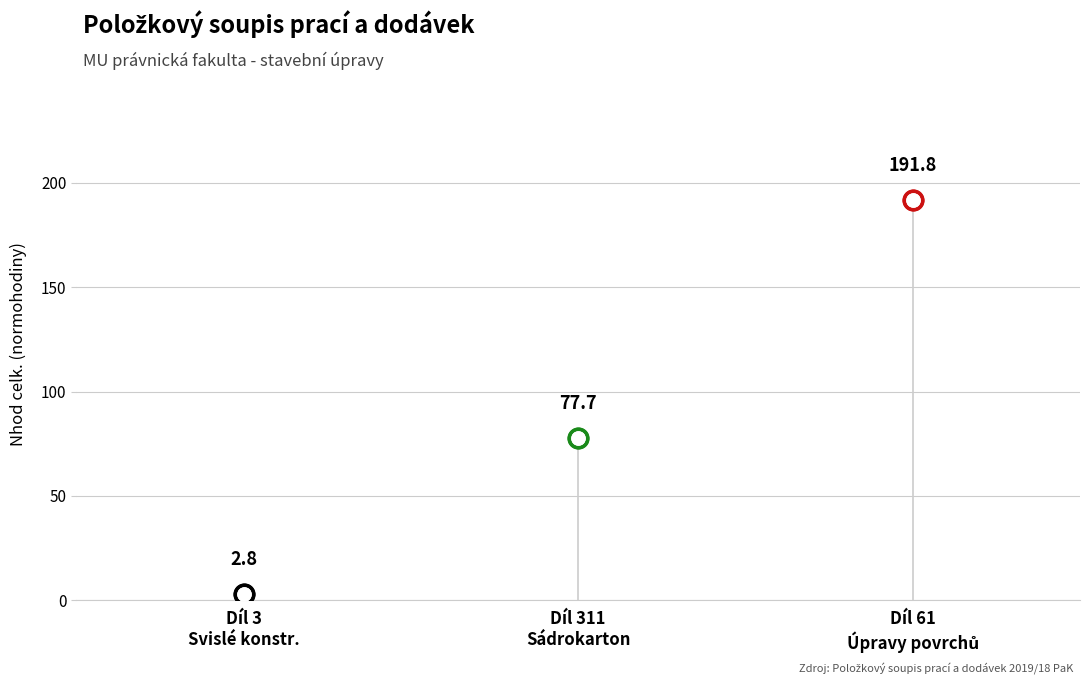

Between Úpravy povrchů vnitřní and Svislé a kompletní konstrukce, which is larger?

Úpravy povrchů vnitřní